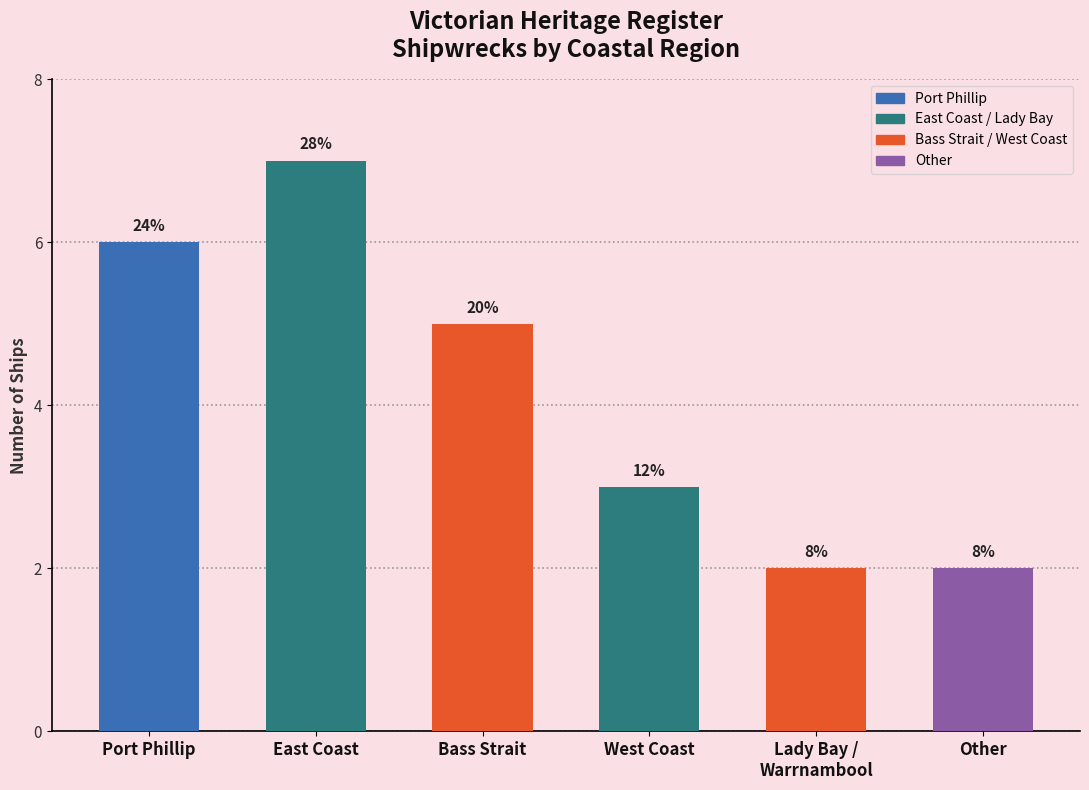

Are the bars grouped side by side (vs. stacked)?

No